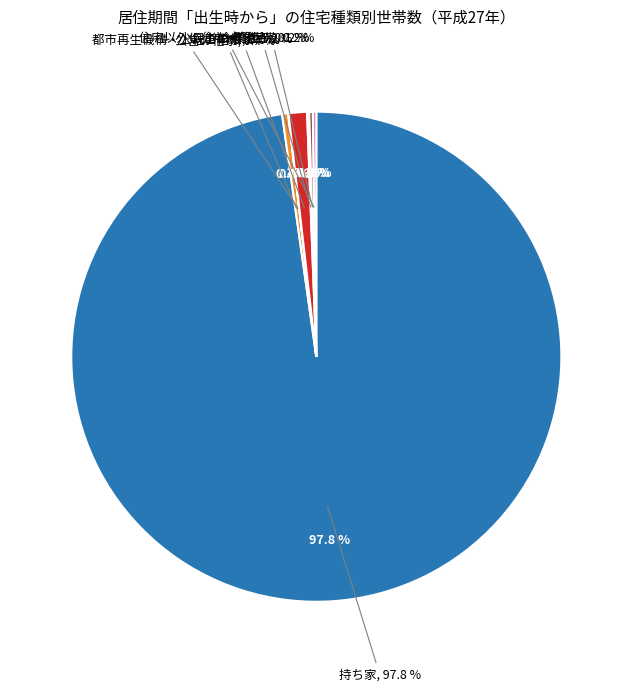

Which category has the biggest portion of the pie?

持ち家